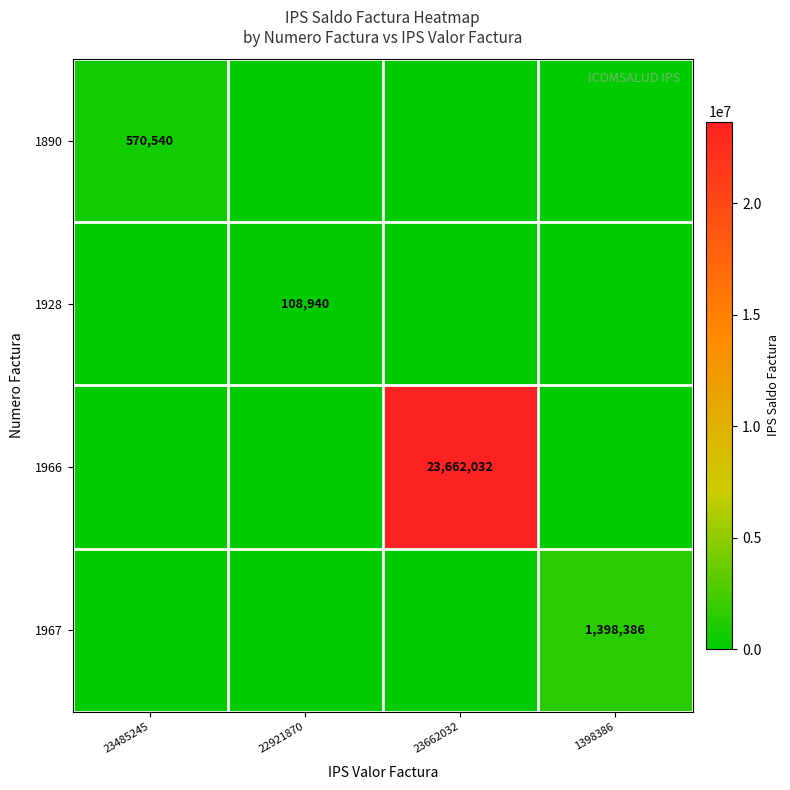

Is it true that 1890 equals 211054 at 23485245?

False